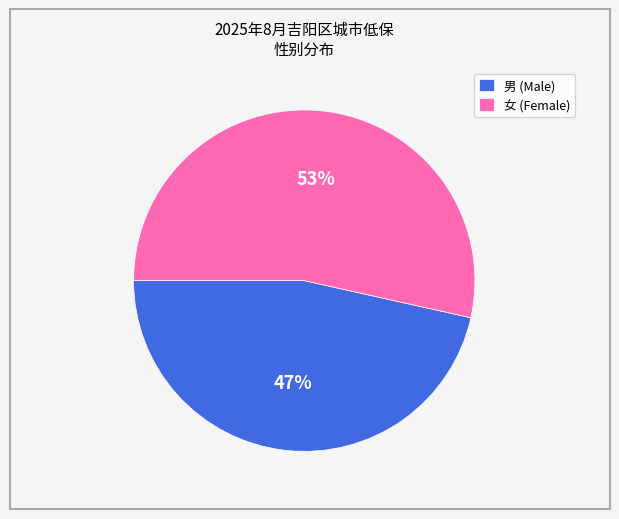

Is the sum of 女 (Female) and 男 (Male) greater than half?

Yes